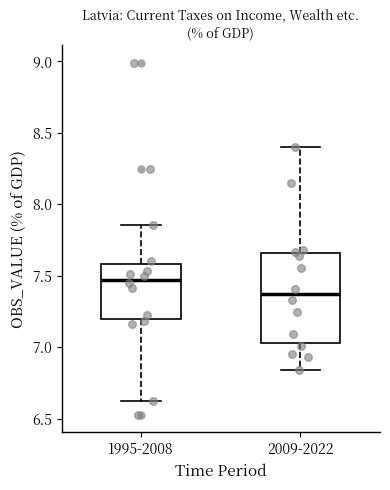

Where does the lower whisker of the box for 2009-2022 end on the y-axis? The values are not printed on the chart, so give them approximately, as read against the axis.

6.85